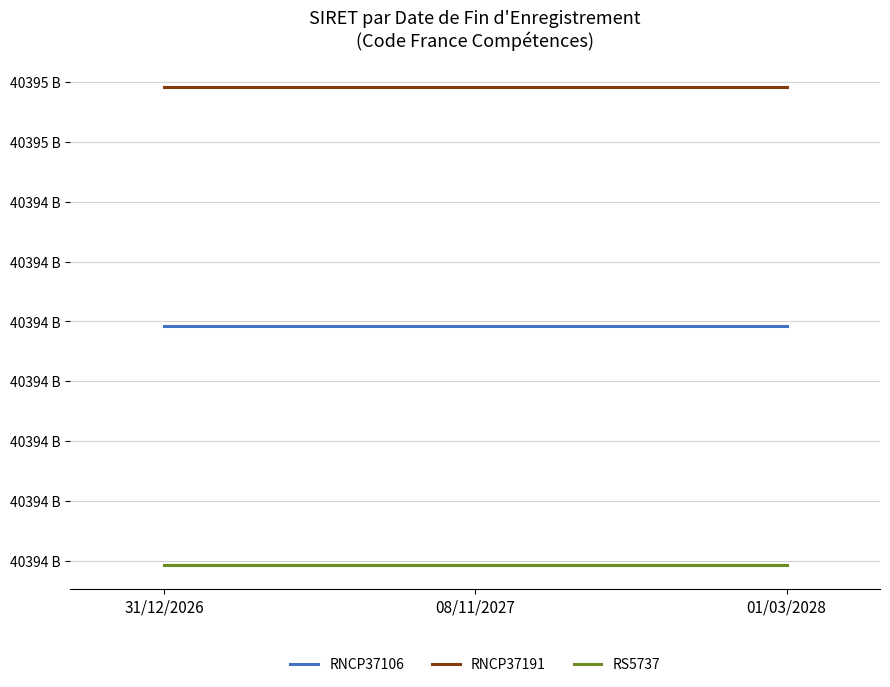

Does the chart display data point markers on the line(s)?

No